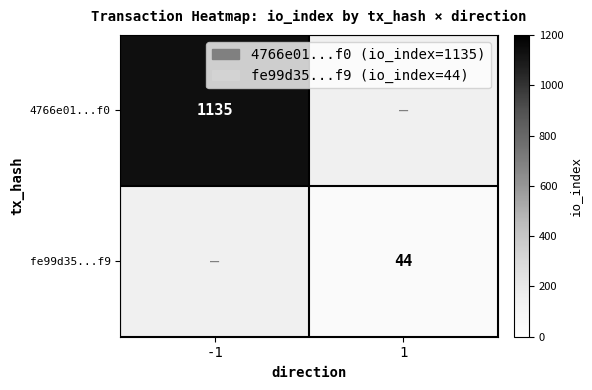

The 4766e01...f0 series shows 1972 at -1. True or false?

False